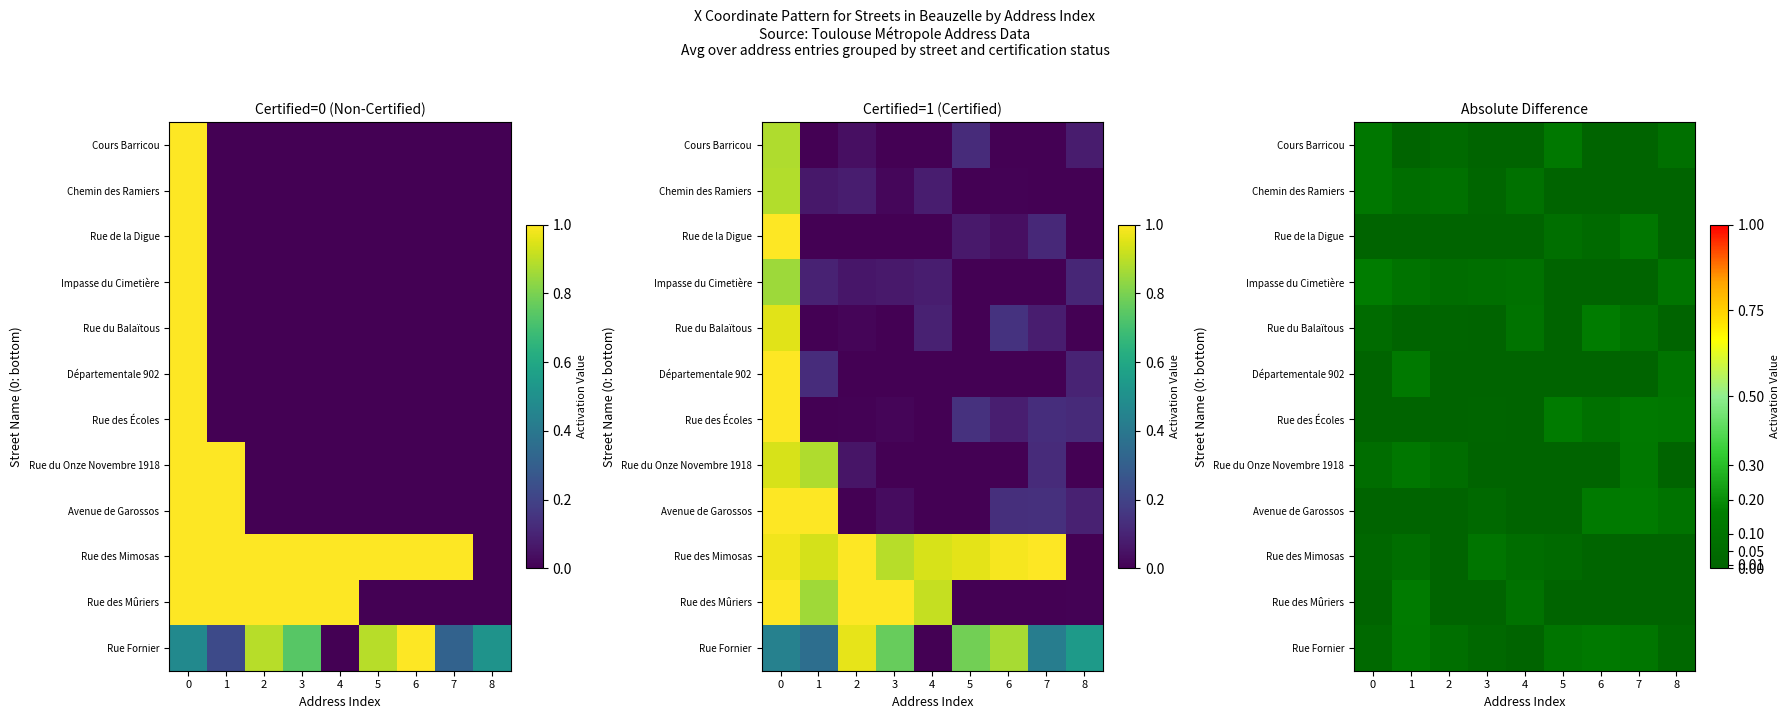

How many distinct data groups are displayed?

12